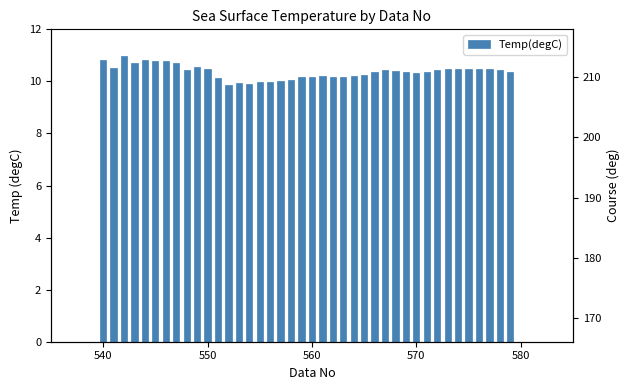

True or false: the data shows 14.2 at 22.

False